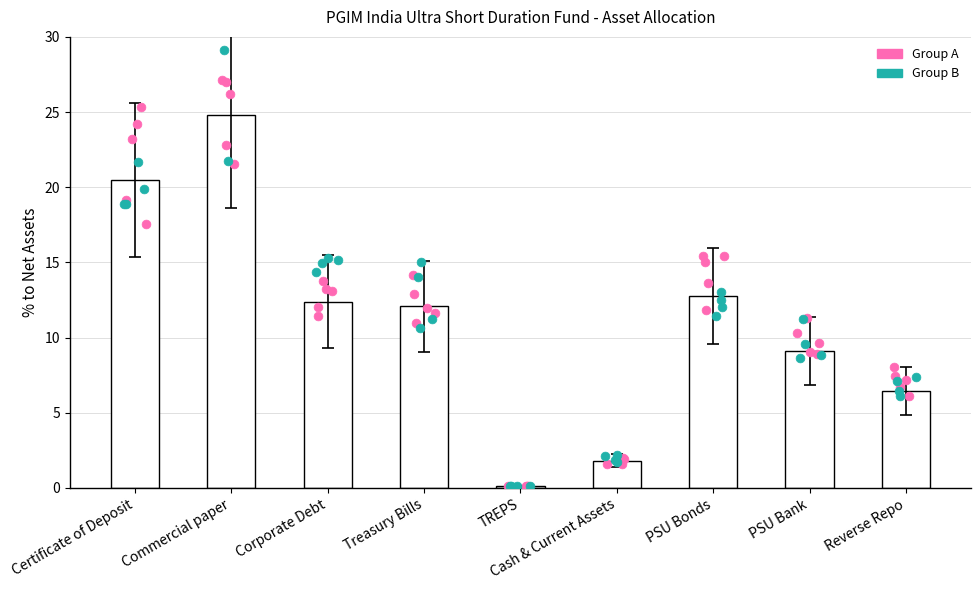

What is the ratio of the value at Treasury Bills to the value at Corporate Debt?

1.0